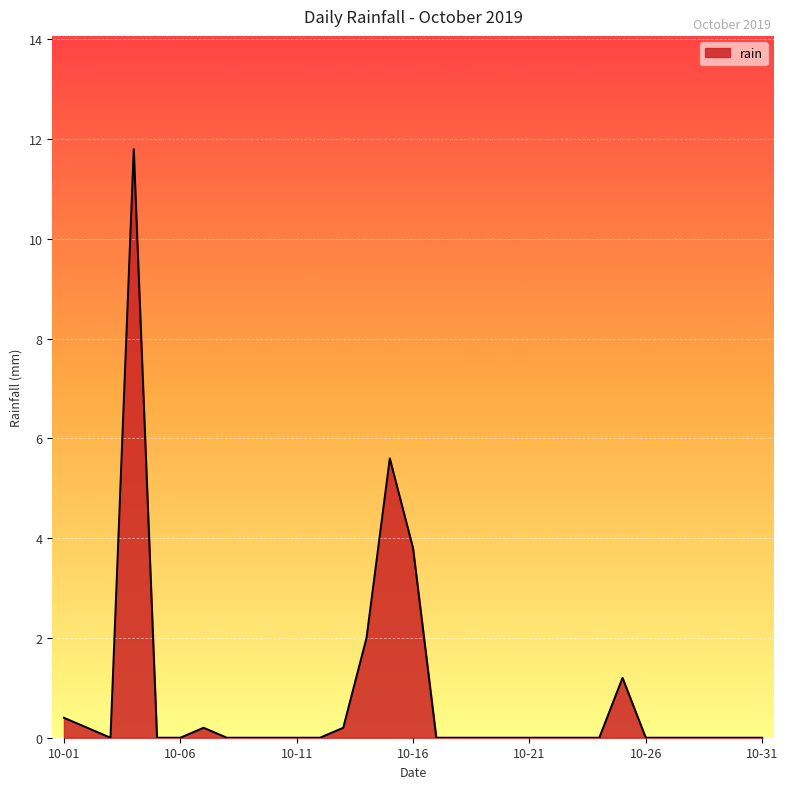

What is the maximum value shown in the chart?

11.8